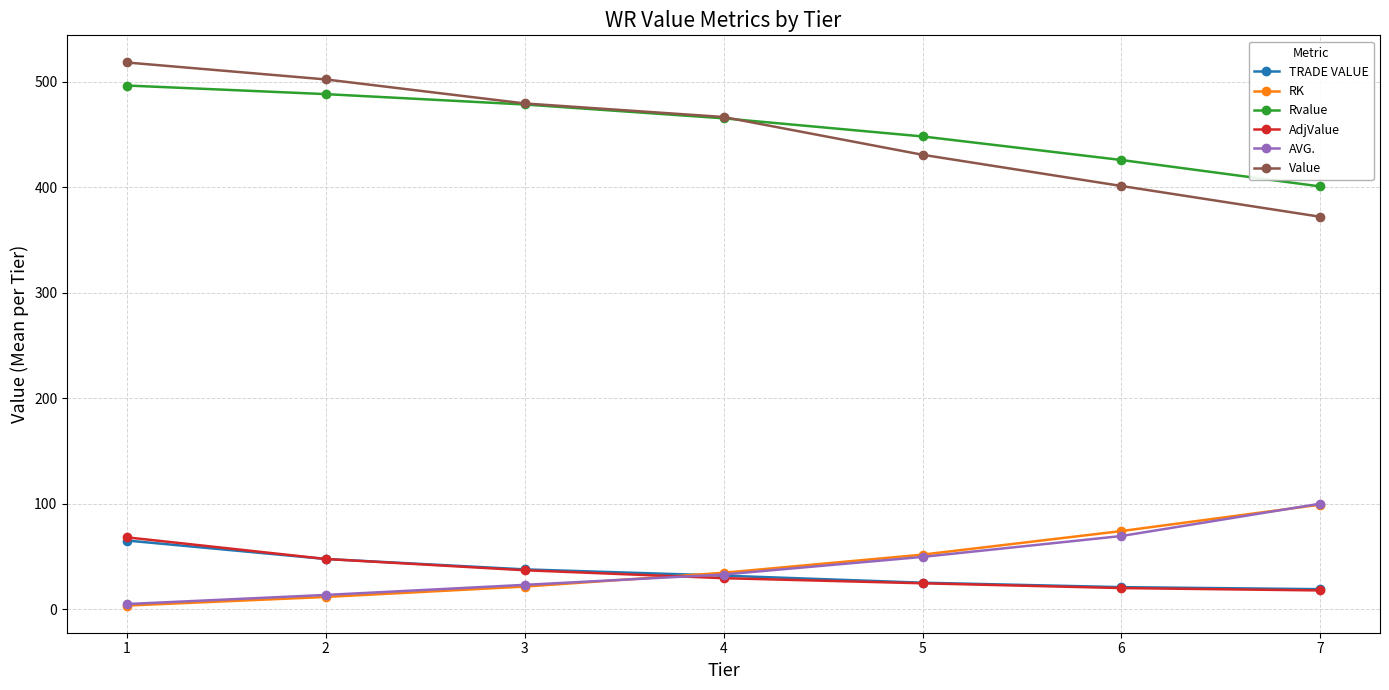

What is the sum of the Rvalue values at 7 and 3?

879.3